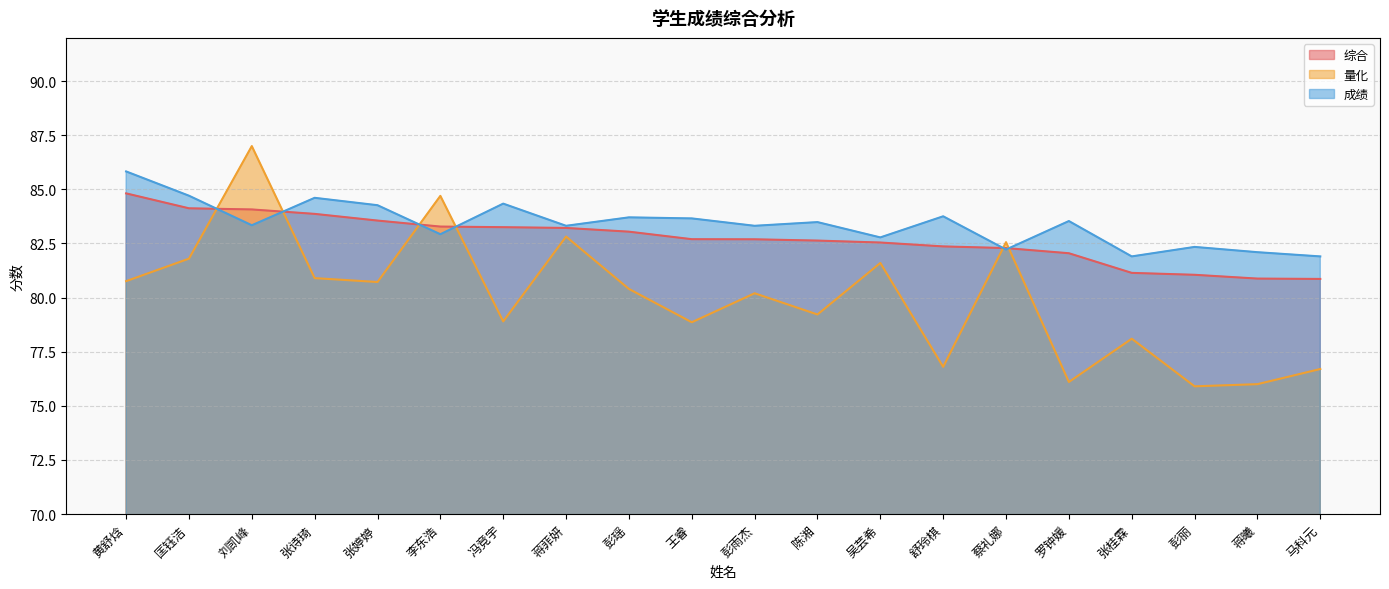

In 成绩, how many points are lower than both neighbors (excluding endpoints)?

7